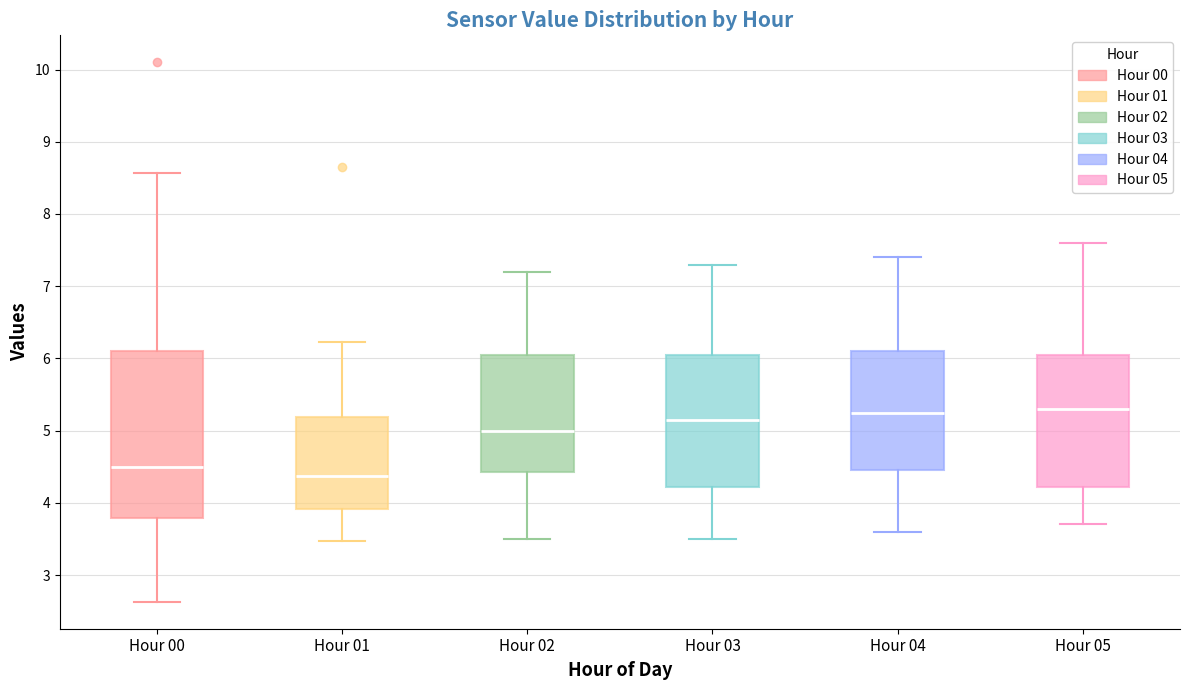

Which box is the tallest, from its lower edge to its upper edge?

Hour 00